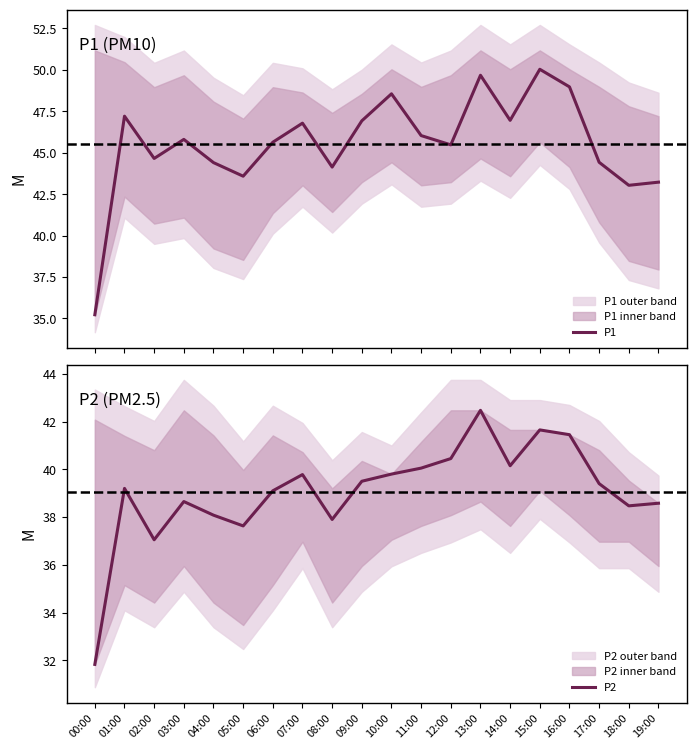

List the labels in order of P2 value, largest first.

13:00, 15:00, 16:00, 12:00, 14:00, 11:00, 10:00, 07:00, 09:00, 17:00, 01:00, 06:00, 03:00, 19:00, 18:00, 04:00, 08:00, 05:00, 02:00, 00:00